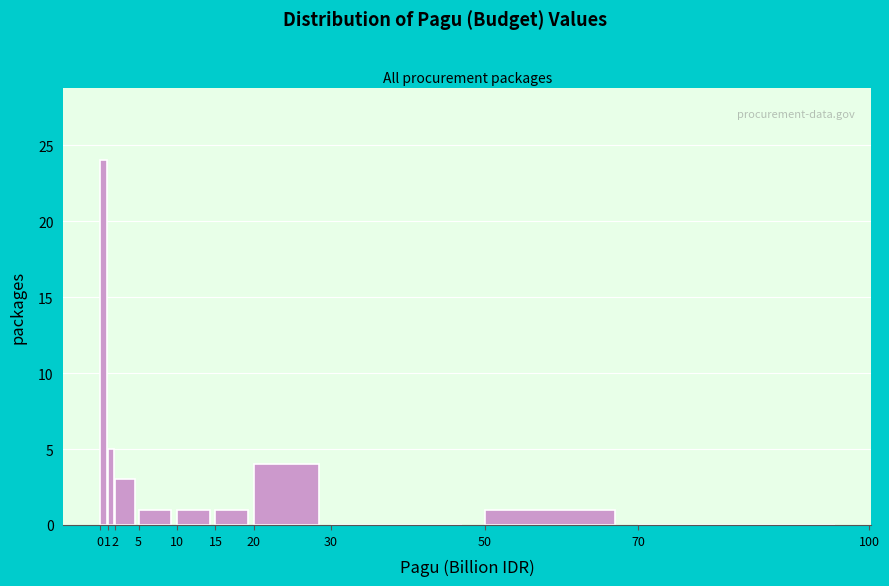

Which range on the x-axis has the tallest bar?

0 to 1